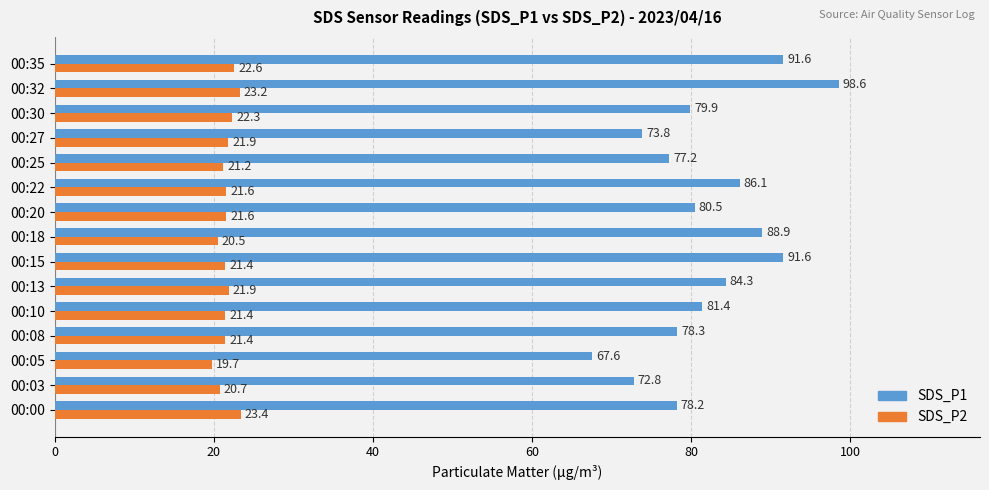

Read the SDS_P1 value at 00:18.

88.9